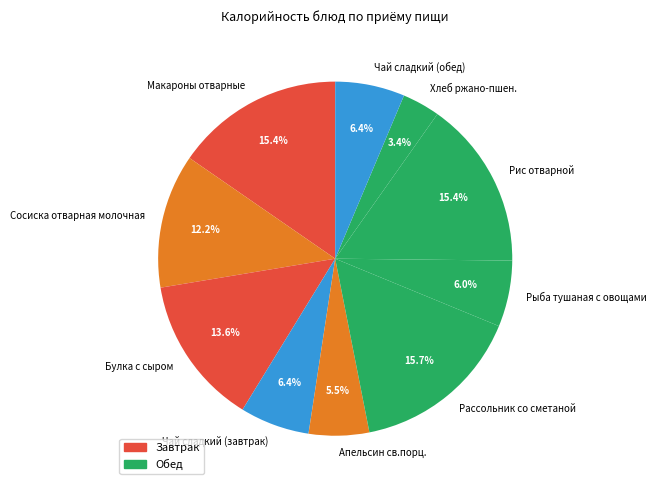

Do Рыба тушаная с овощами and Рис отварной together represent more than half of the pie?

No